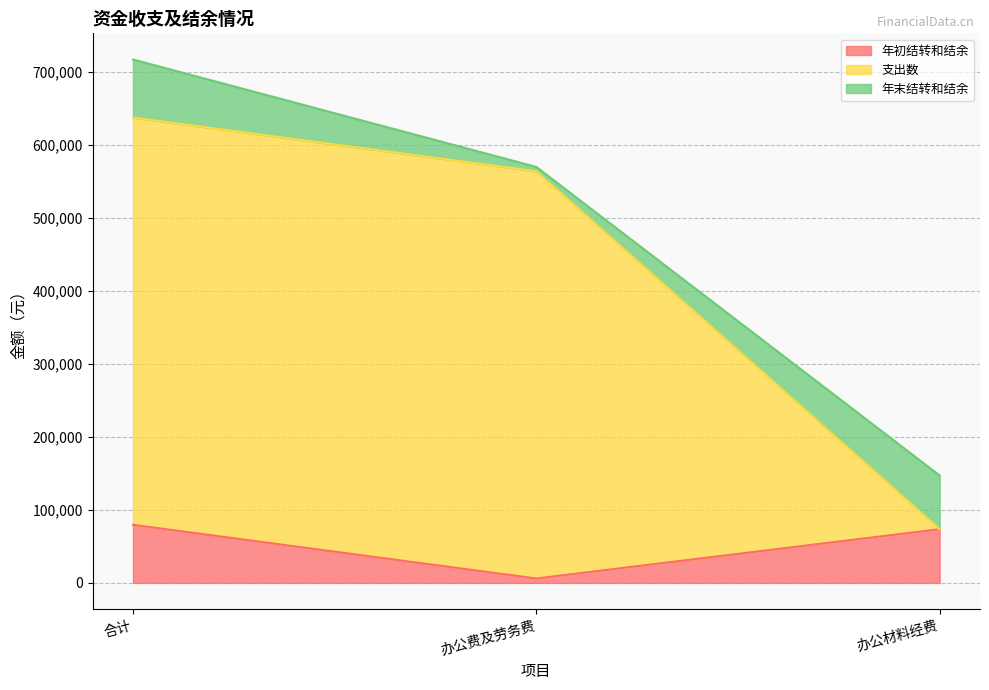

Where does the 支出数 series first go above 564163?

合计